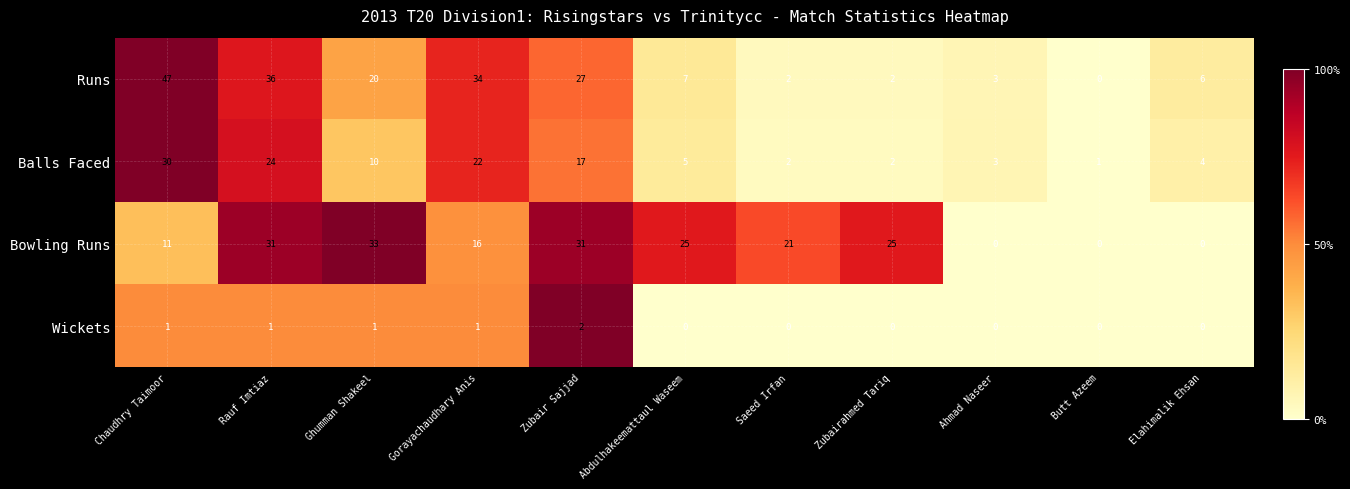

Is it true that Runs equals 2 at Saeed Irfan?

True